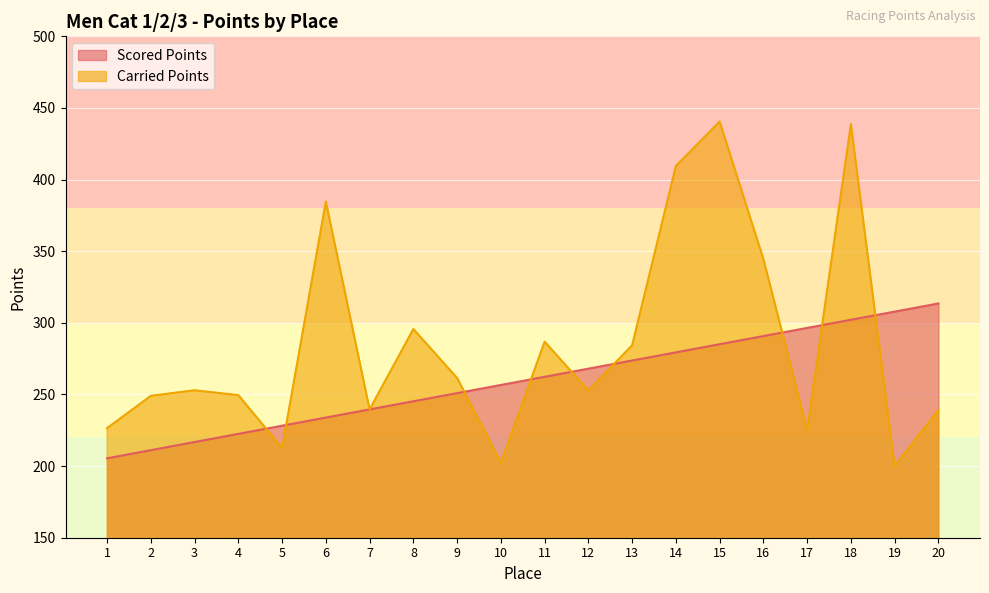

Which label corresponds to the smallest value in the chart?

19